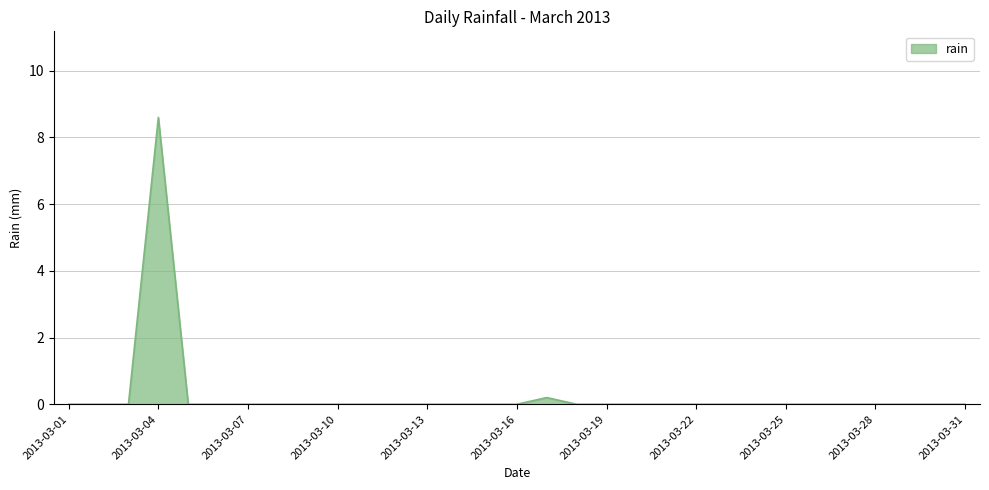

Reading left to right, what are all the values shown in this chart?

0.0	0.0	0.0	8.6	0.0	0.0	0.0	0.0	0.0	0.0	0.0	0.0	0.0	0.0	0.0	0.0	0.2	0.0	0.0	0.0	0.0	0.0	0.0	0.0	0.0	0.0	0.0	0.0	0.0	0.0	0.0